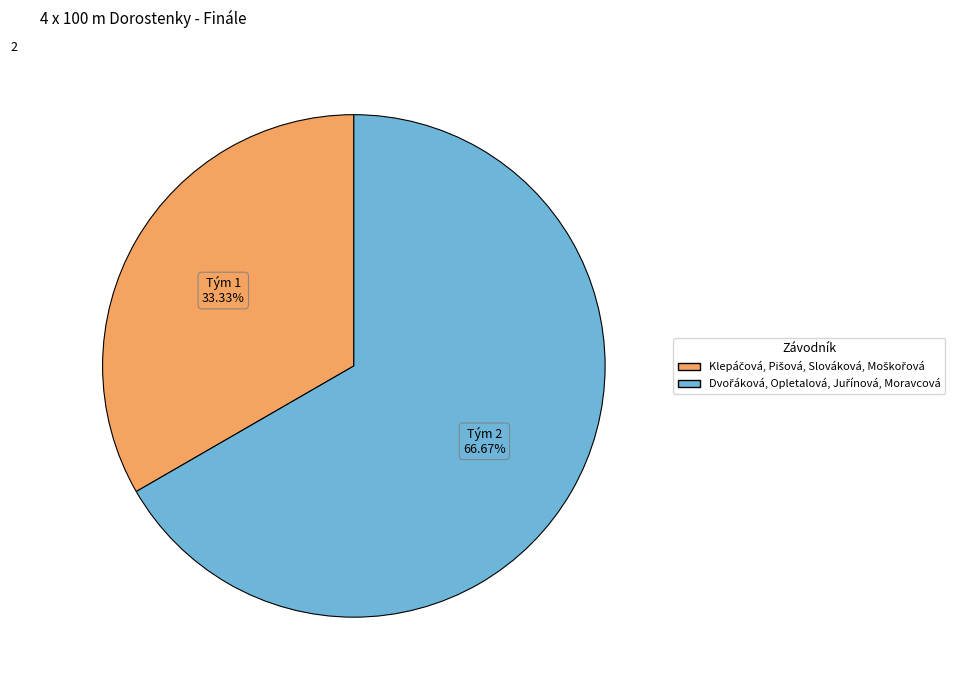

Is there a majority slice in this chart?

Yes